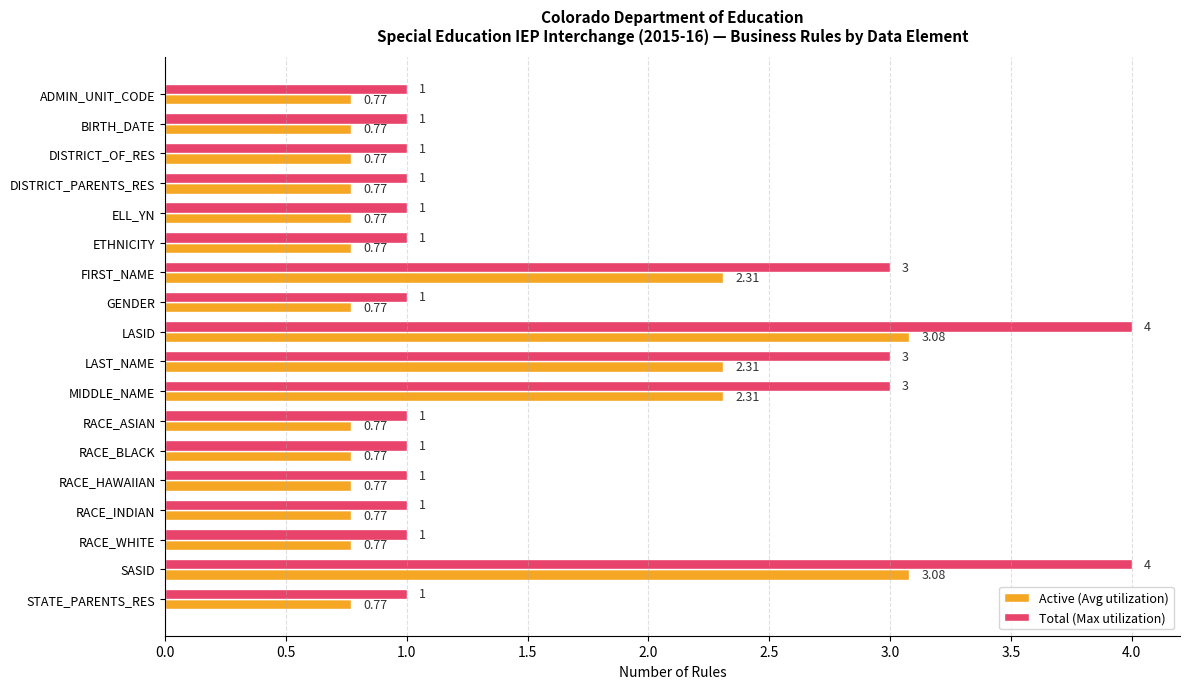

Which series changed the most between MIDDLE_NAME and SASID?

Total (Max utilization)